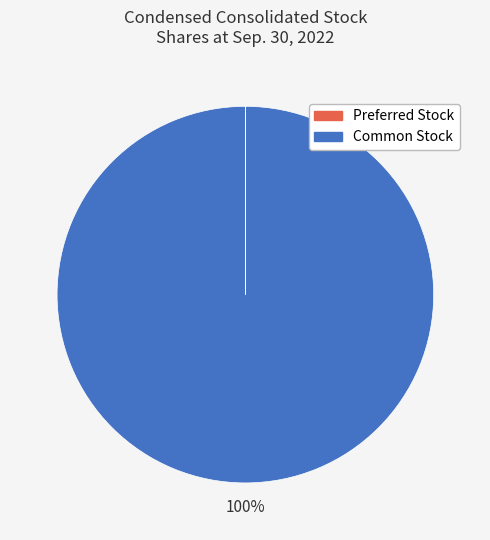

To the nearest percent, what is the difference between the largest and smallest slice percentages?

100%